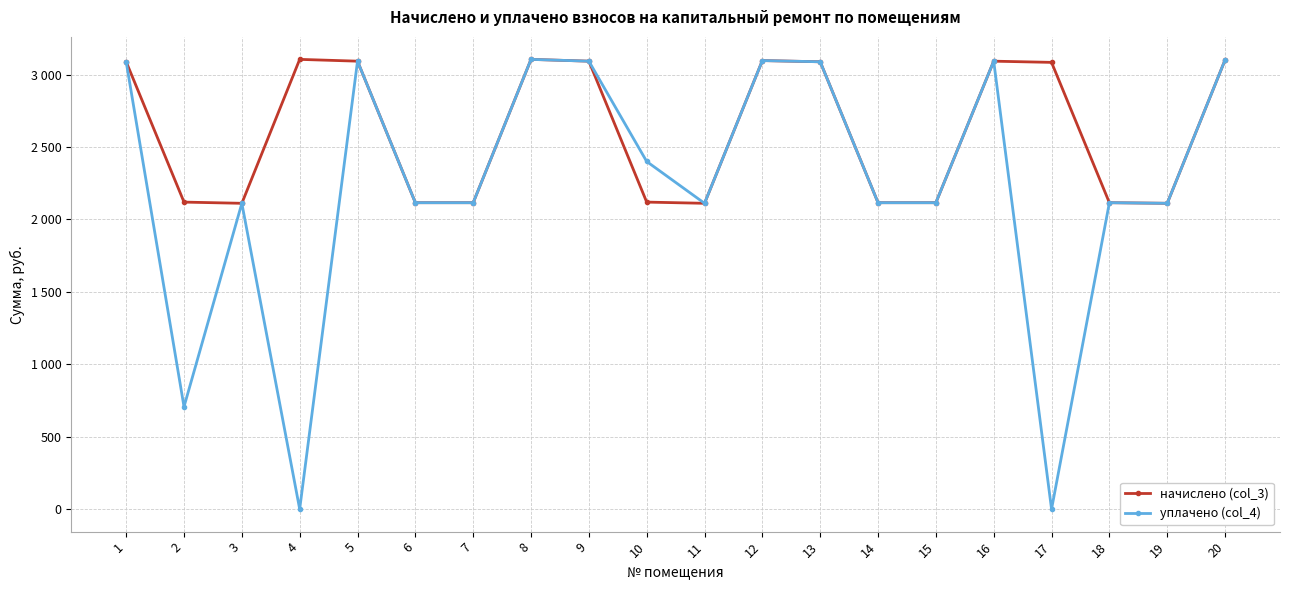

What is the difference between the maximum and minimum values in the начислено (col_3) series?

993.6